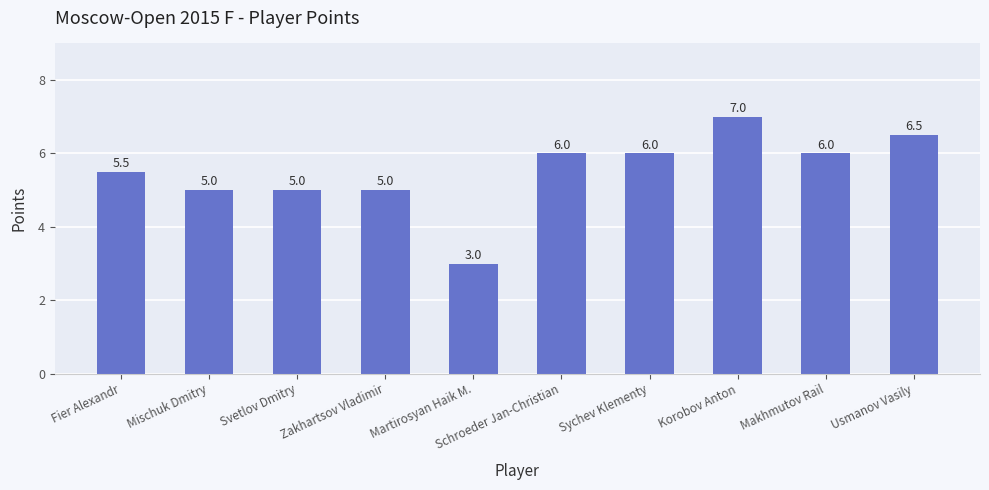

The chart shows a value of 8.0 at Svetlov Dmitry. True or false?

False